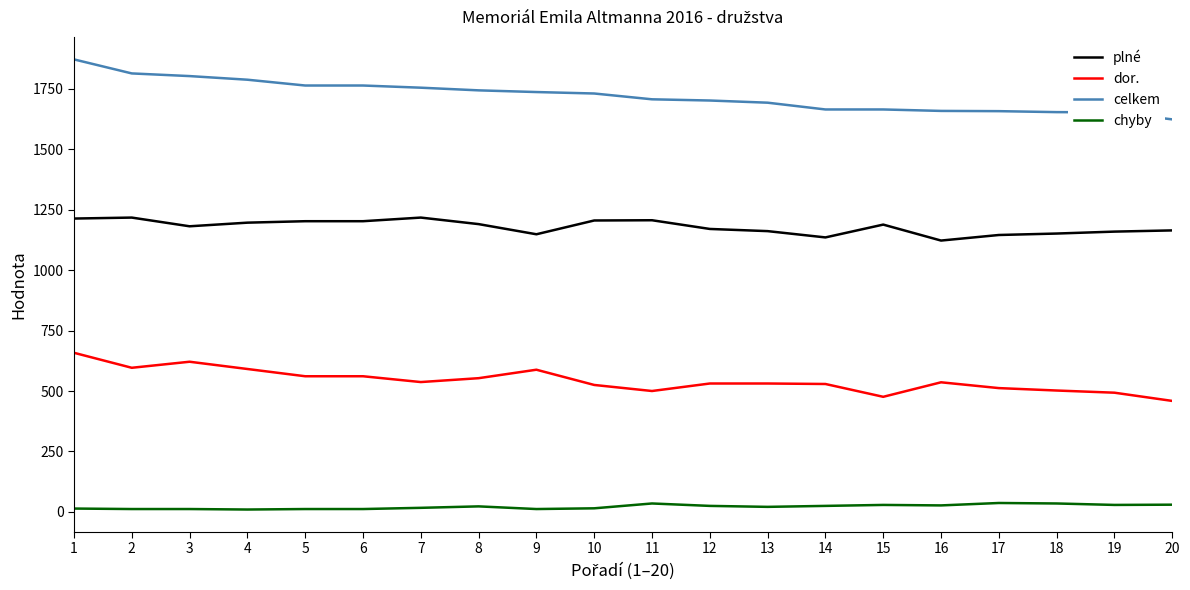

Is the value of plné at 20 greater than the value of celkem at 18?

No